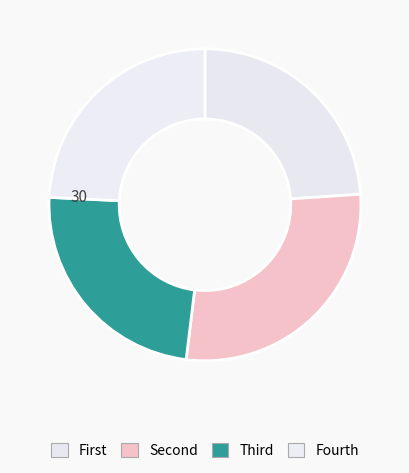

To the nearest percent, what is the difference between the largest and smallest slice percentages?

4%